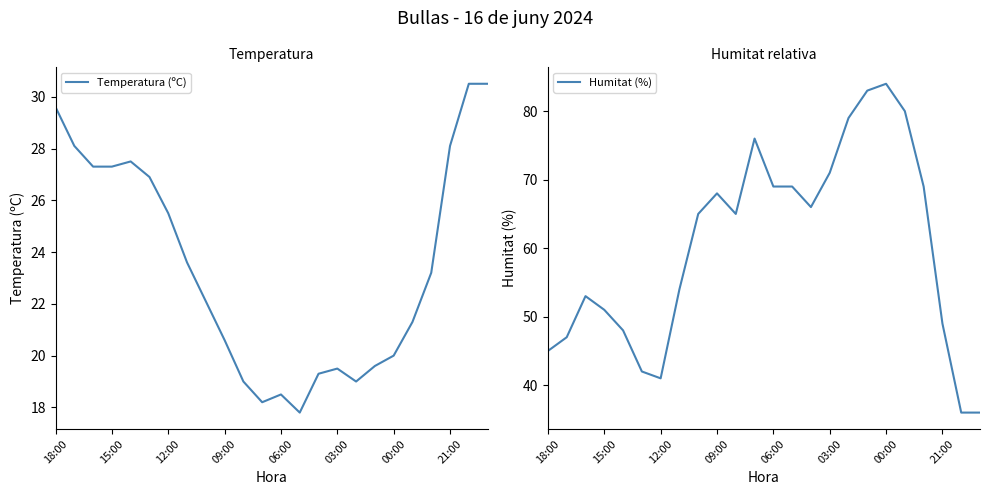

Which series has the widest spread of values?

Humitat (%)